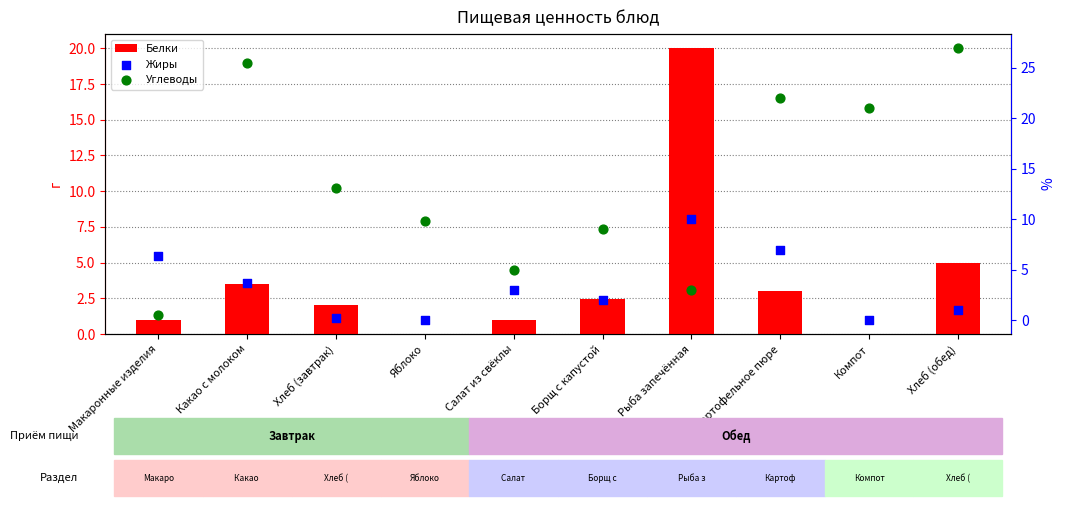

Which series has the largest total across all categories?

Углеводы